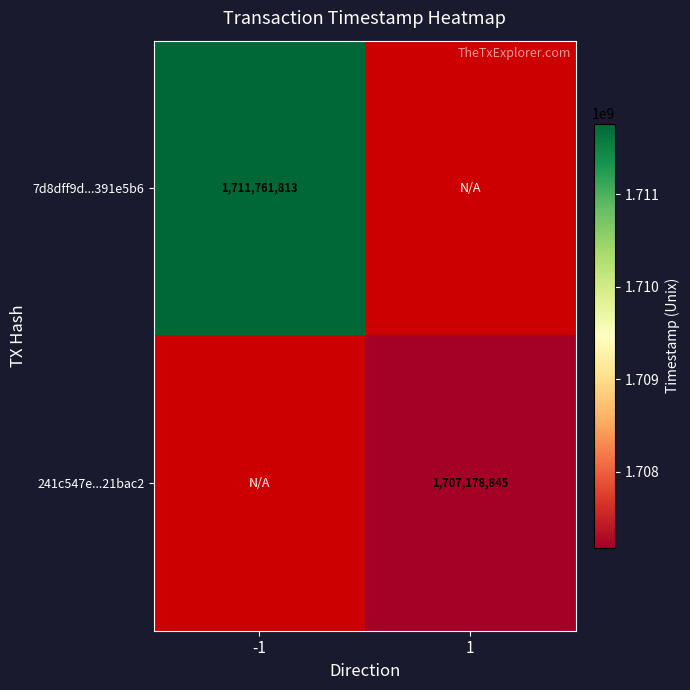

At how many categories does at least one series exceed 1707205279?

1